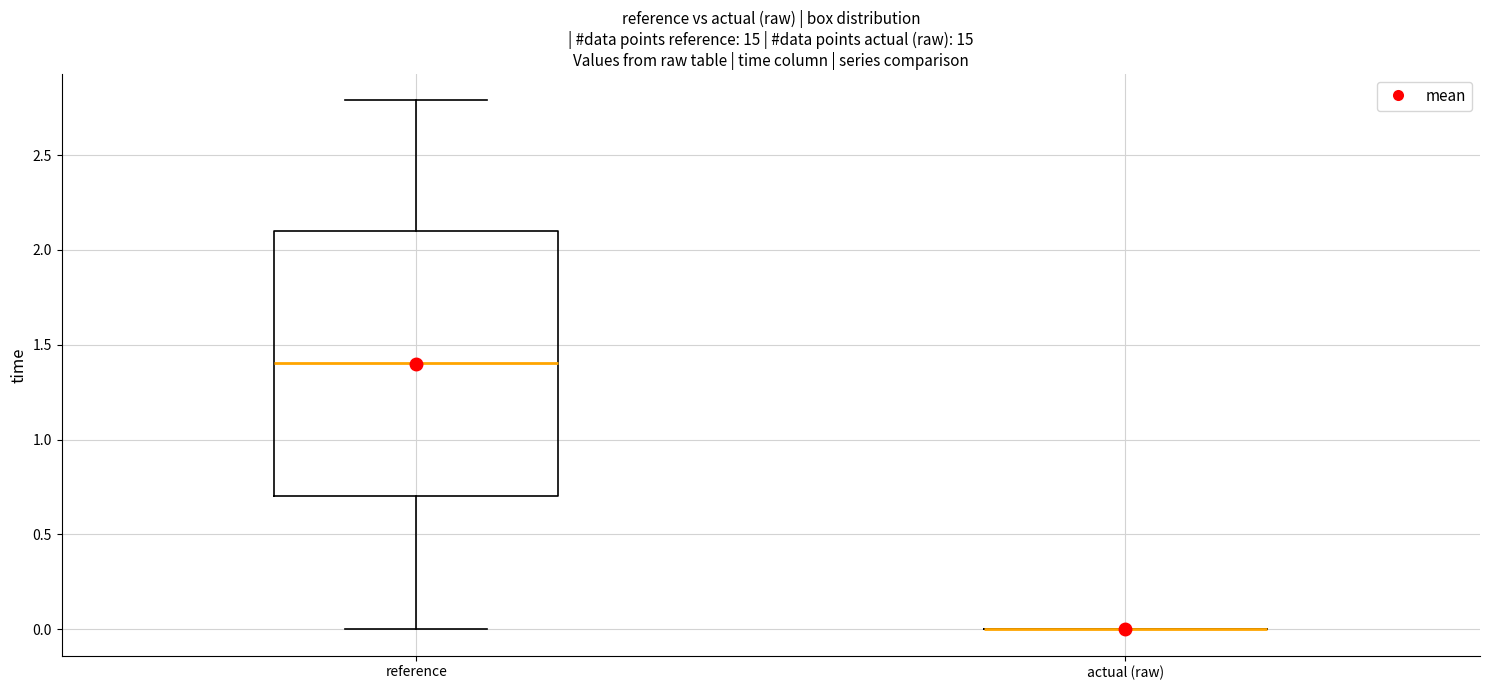

Reading left to right, transcribe this box plot: for each box, give where its median line is, the range the box spans, and where its two whiskers end, as read against the y-axis. The values are not printed on the chart, so give them approximately, as read against the axis.

reference: median 1.4, box 0.7 to 2.1, whiskers 0.0 to 2.8
actual (raw): box collapsed to a line at 0.0, whiskers 0.0 to 0.0